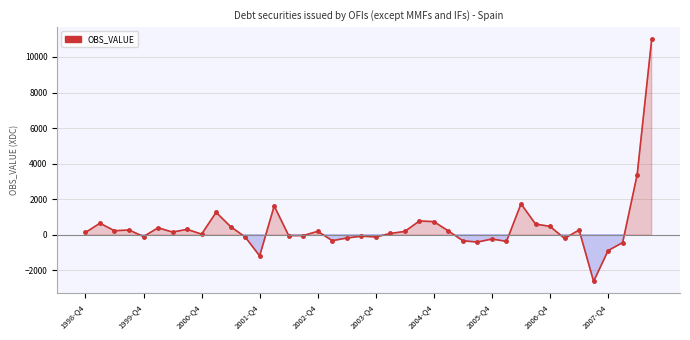

What is the difference between the maximum and minimum values?

13623